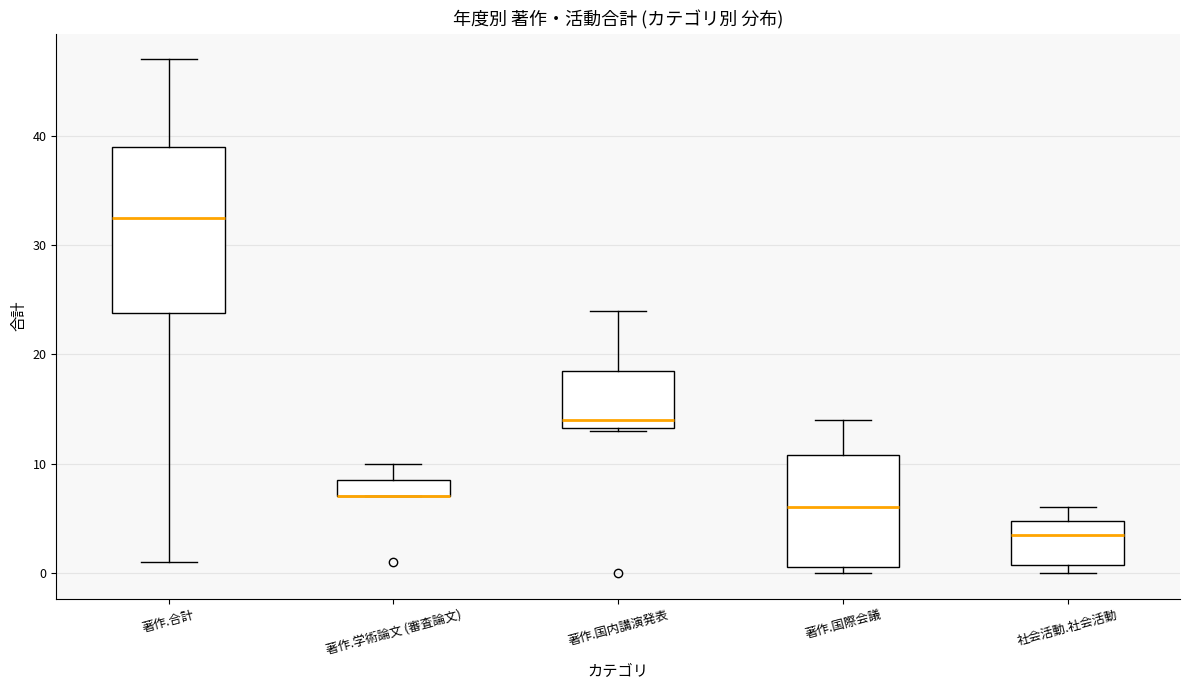

Where is the lower edge of the box for 著作.国際会議 on the y-axis? The values are not printed on the chart, so give them approximately, as read against the axis.

1